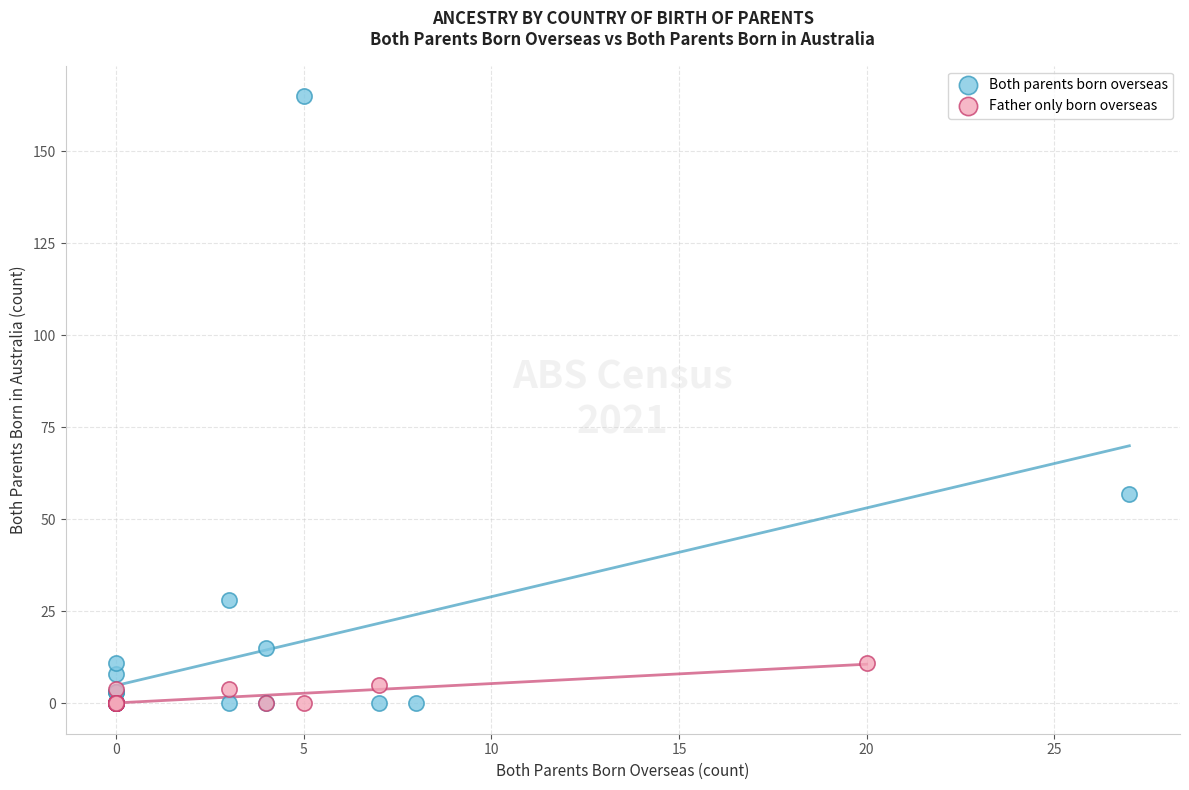

Which series has the largest Y range (max minus min)?

Both parents born overseas